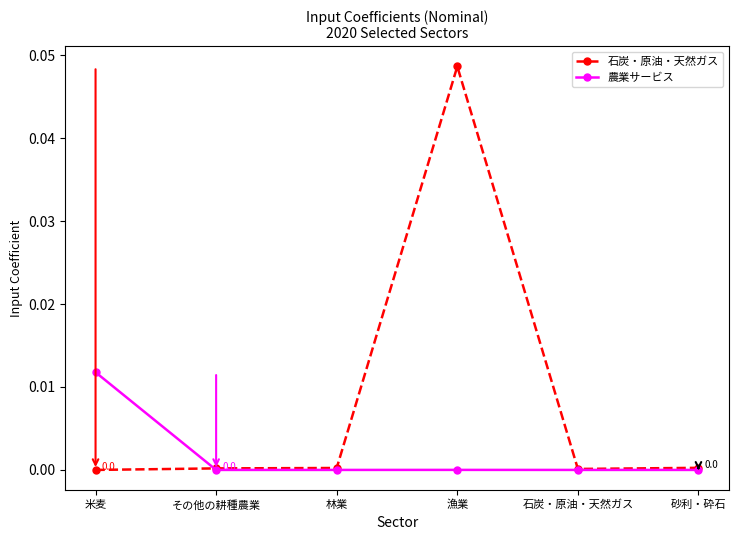

Which series has the largest range (max minus min)?

石炭・原油・天然ガス